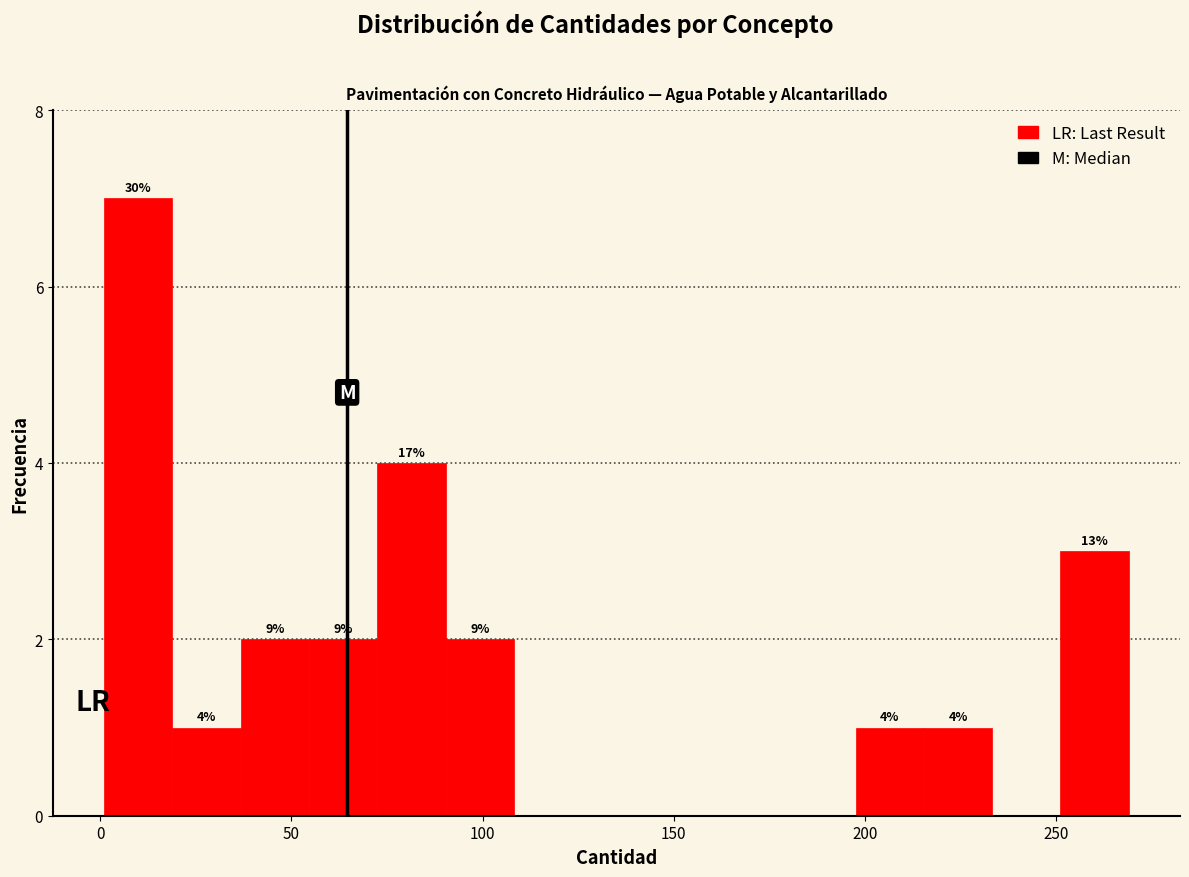

Read against the x-axis, roughly where is the centre of the tallest bar?

10